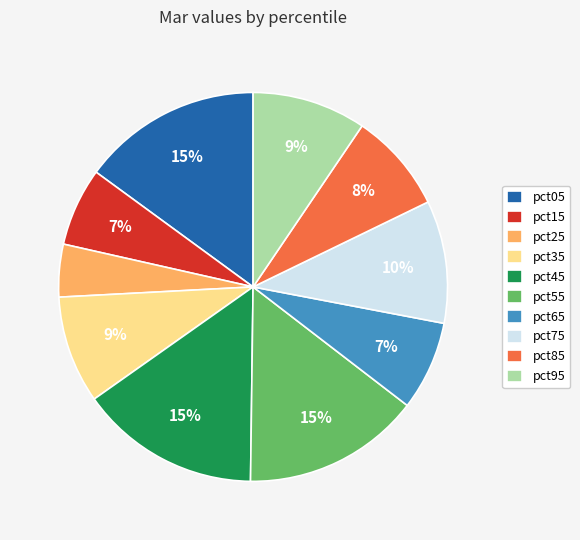

Combined, do pct35 and pct15 account for over 50%?

No